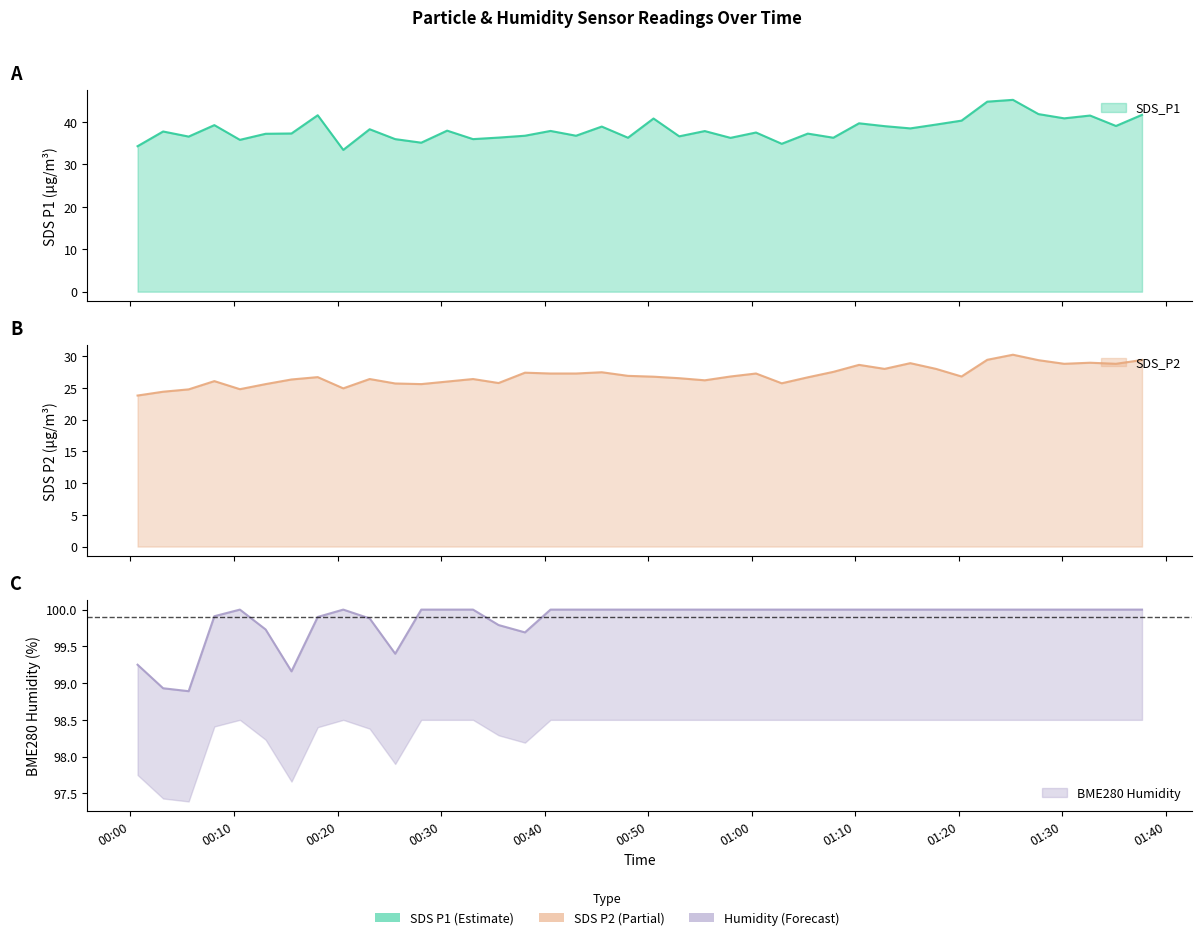

Read the BME280_humidity value at 2024/03/03 00:00:41.

99.2